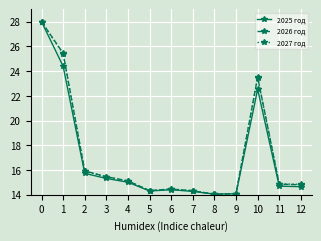

Count the number of categories in the chart.

13